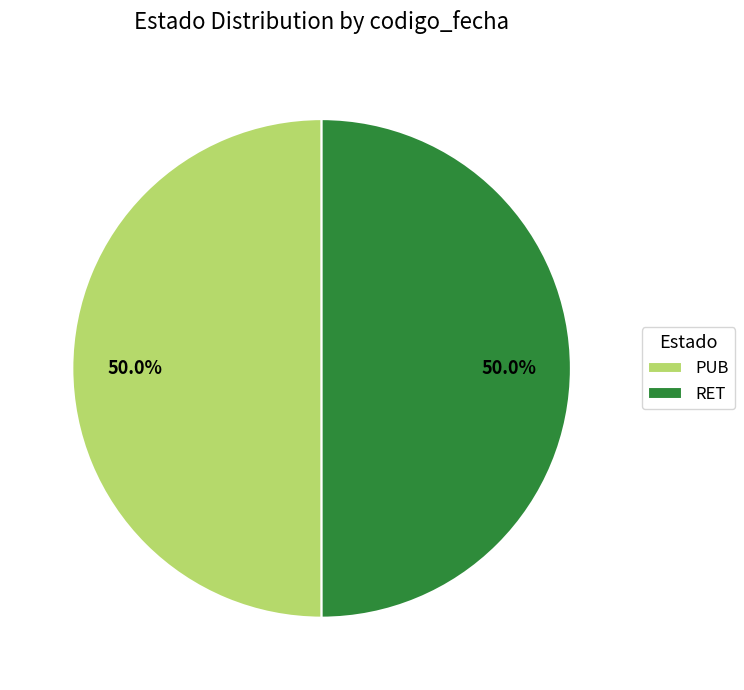

What percentage do PUB and RET together represent?

100.0%